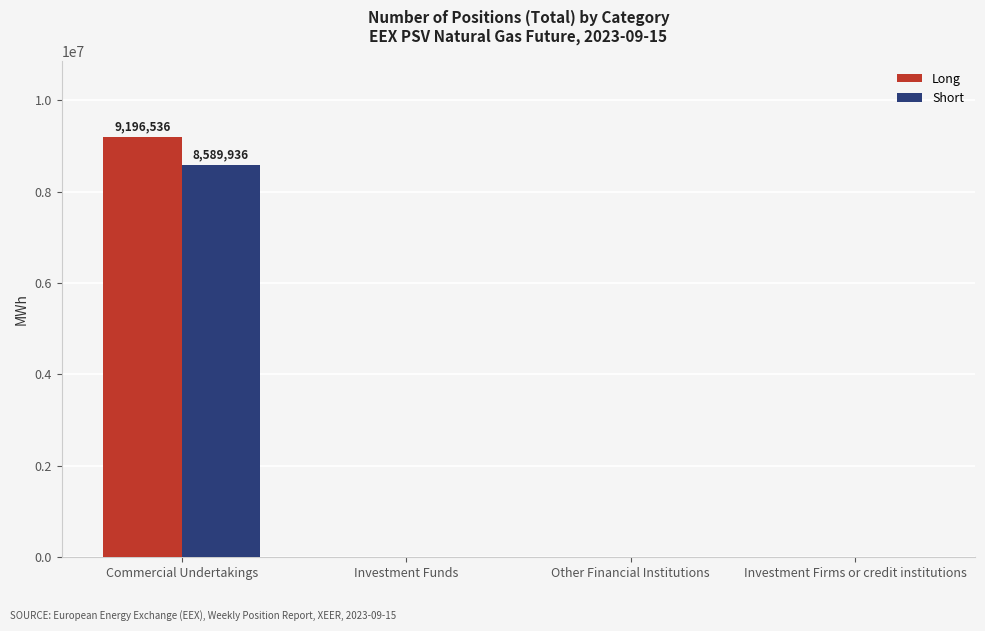

At which label does Short reach its peak?

Commercial Undertakings